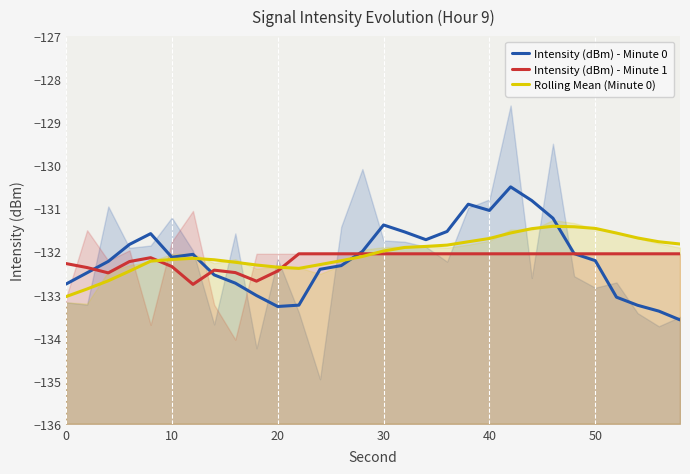

Is it true that Intensity (dBm) - Minute 0 equals -232.9 at 0?

False